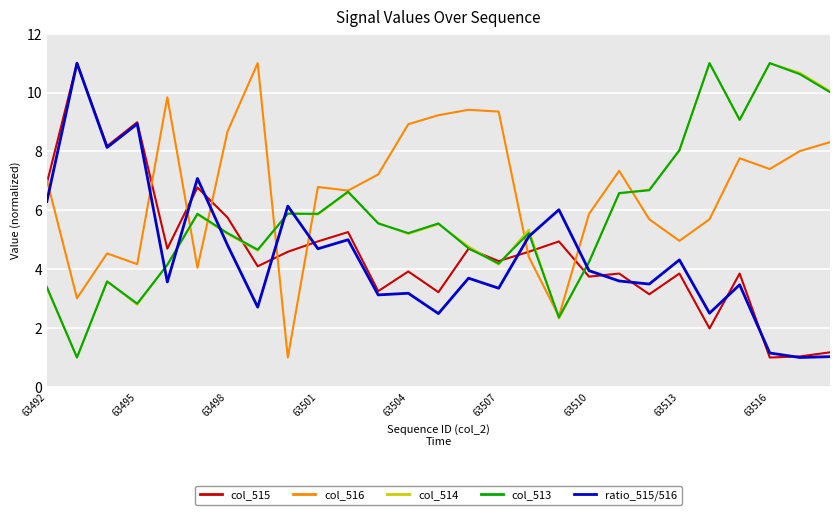

Which series has the largest total across all categories?

col_516